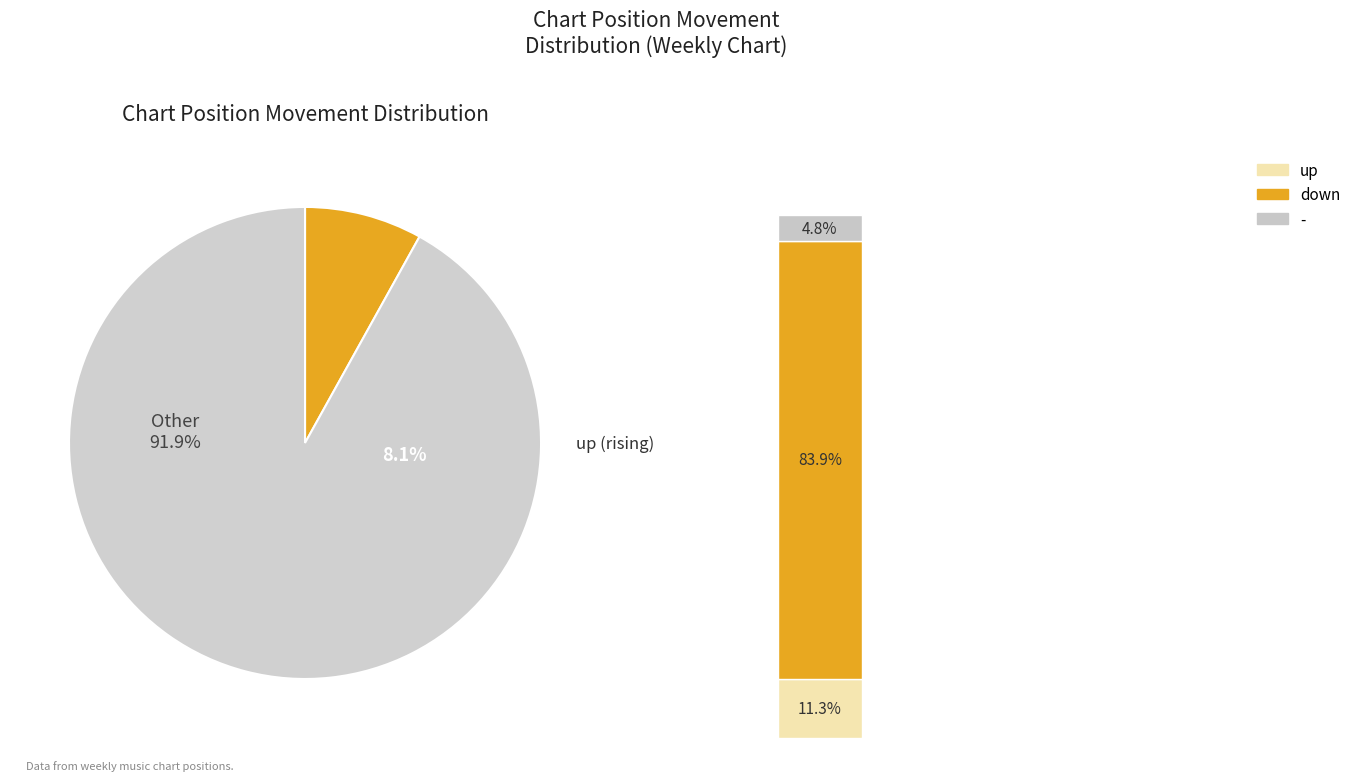

Rank the categories by value from lowest to highest.

-, up, down